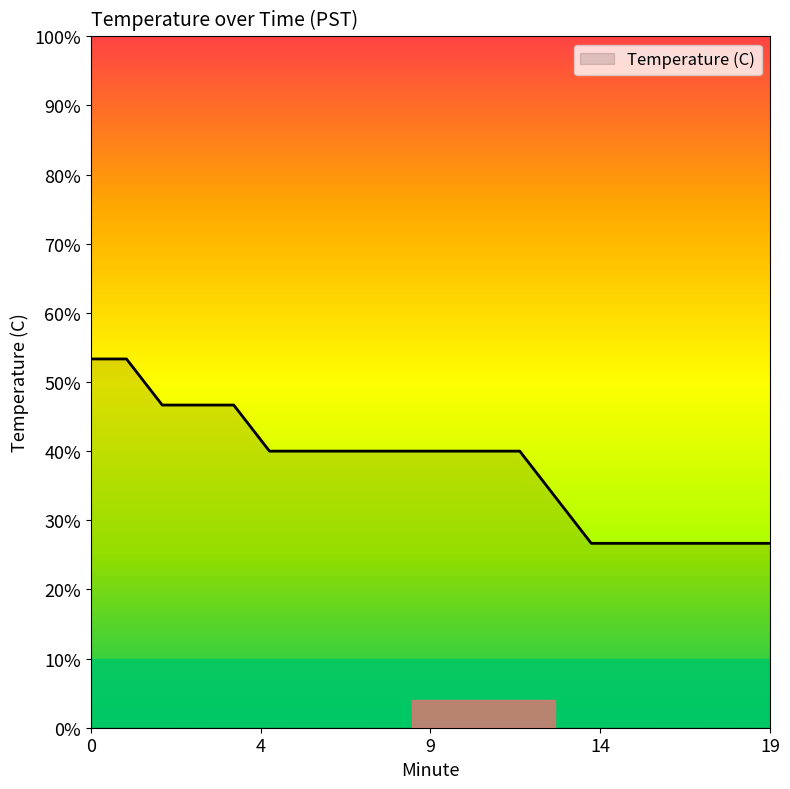

Is this an area chart (filled region under the line)?

No